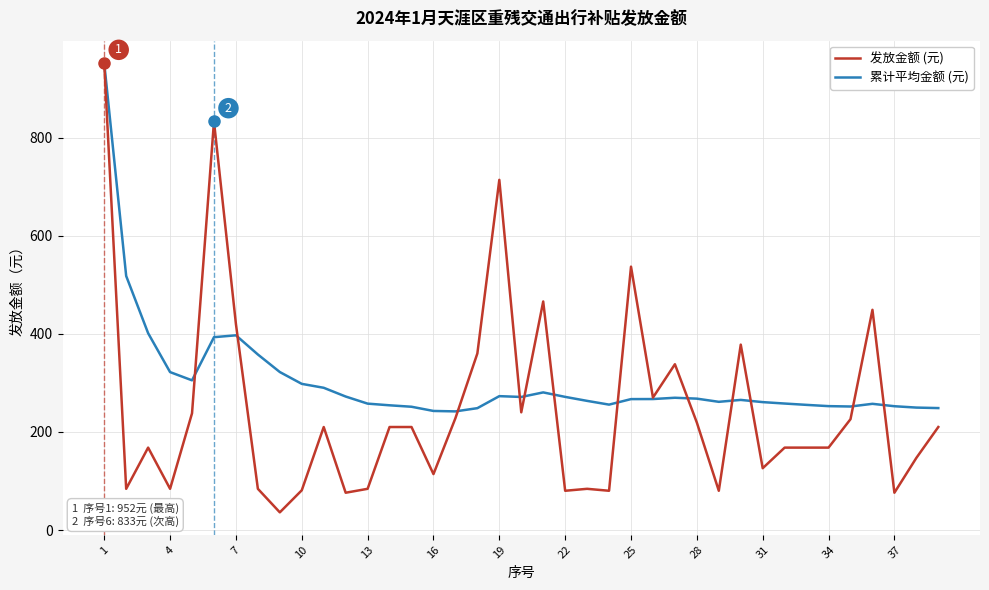

Which series has the largest total across all categories?

累计平均金额 (元)